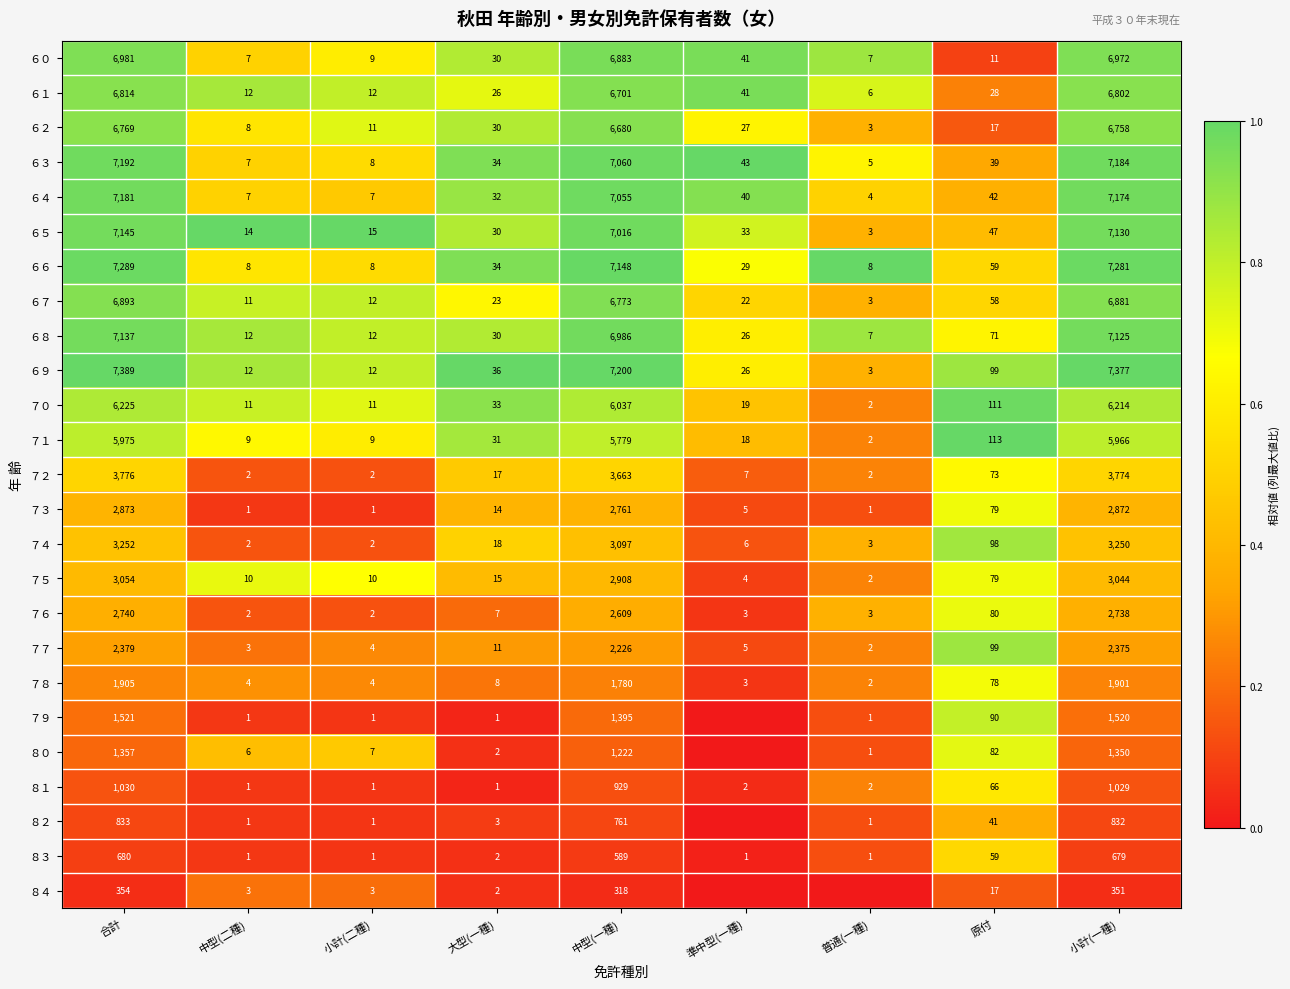

Between 小計(二種) and 小計(一種), which is larger?

小計(一種)